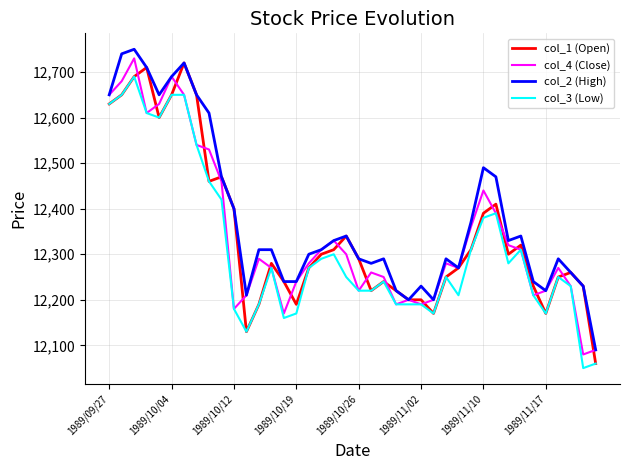

Which series has the largest total across all categories?

col_2 (High)